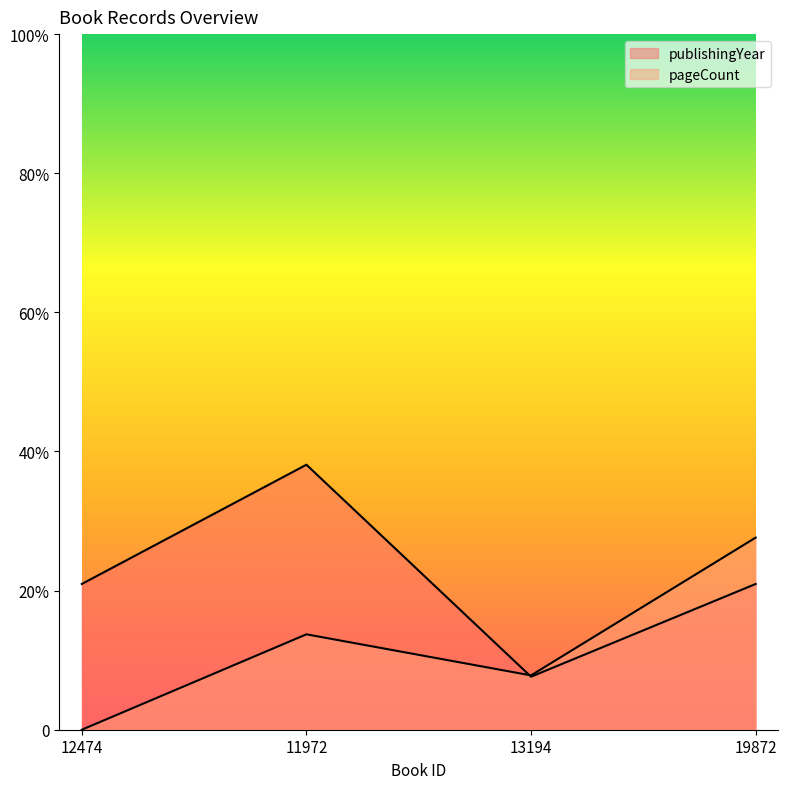

True or false: publishingYear has more than 0 points higher than both neighbors.

True